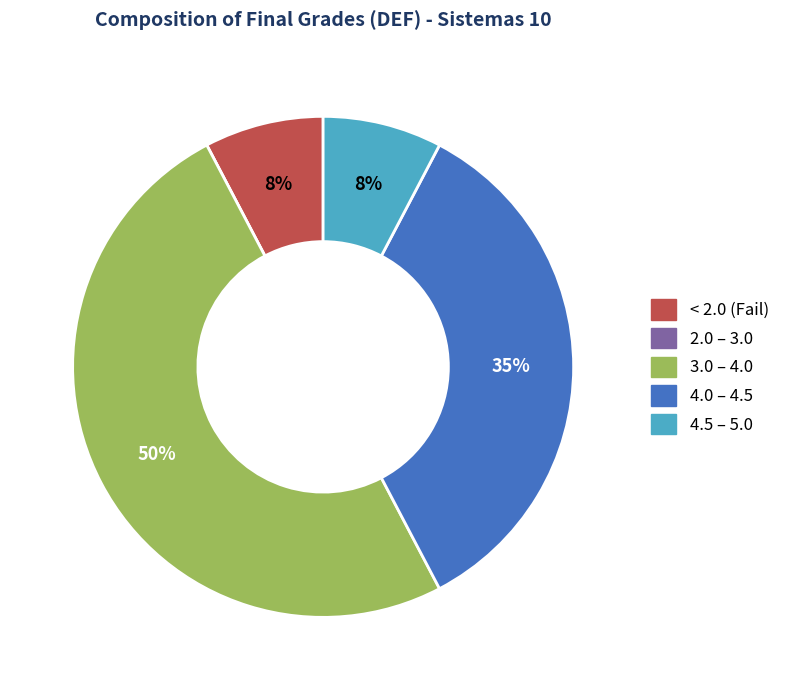

To the nearest percent, what is the difference between the largest and smallest slice percentages?

50%